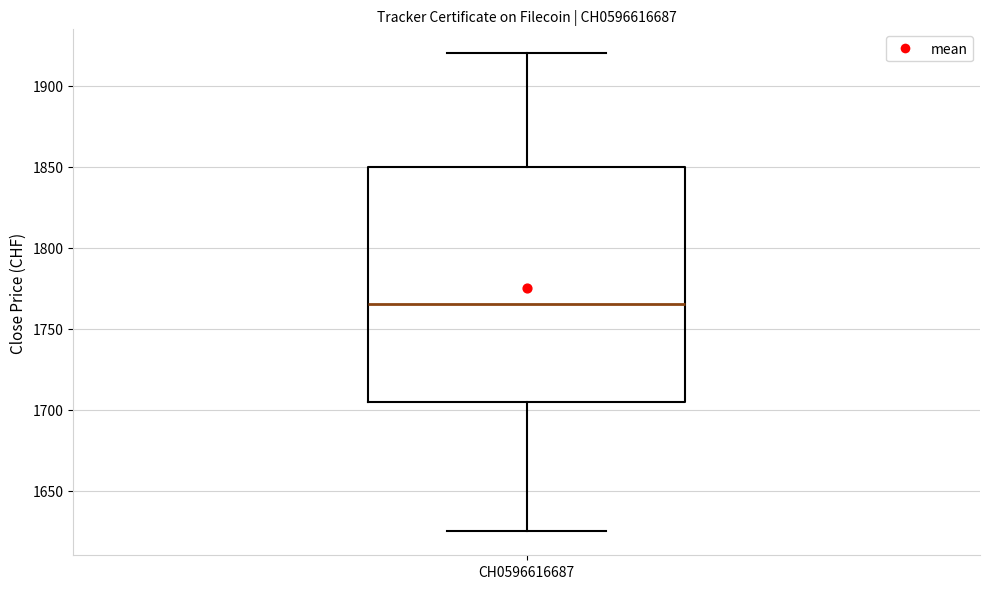

Transcribe this box plot: give where the median line is, the range the box spans, and where the two whiskers end, as read against the y-axis. The values are not printed on the chart, so give them approximately, as read against the axis.

median 1765, box 1705 to 1850, whiskers 1625 to 1920